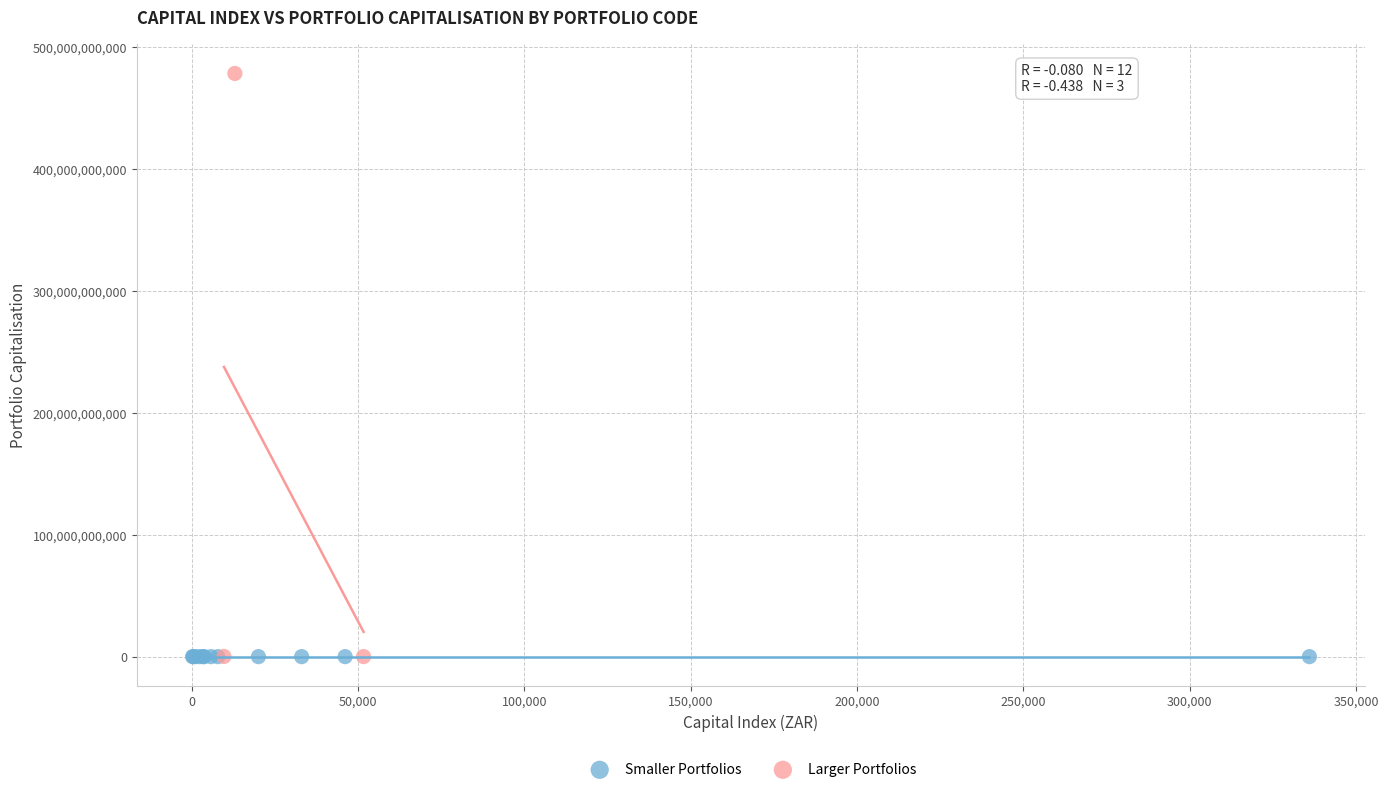

Which series reaches the maximum Y coordinate?

Larger Portfolios